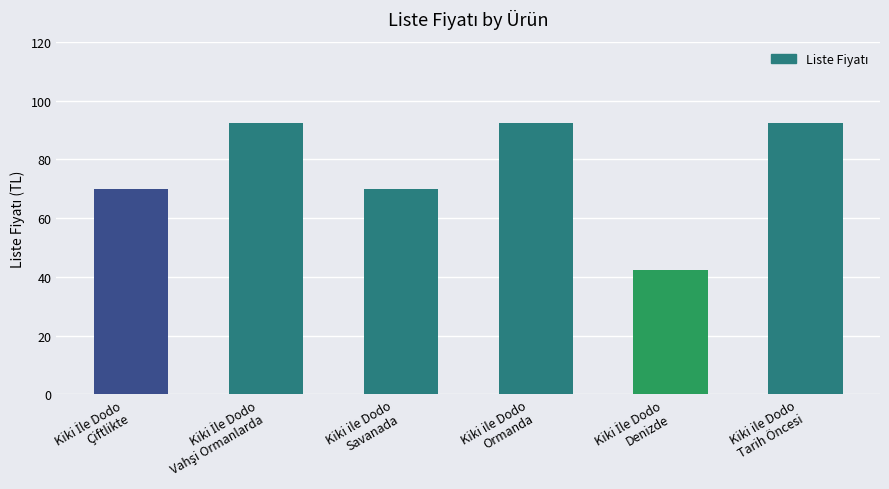

What is the value of the 3rd bar from the left?

69.9